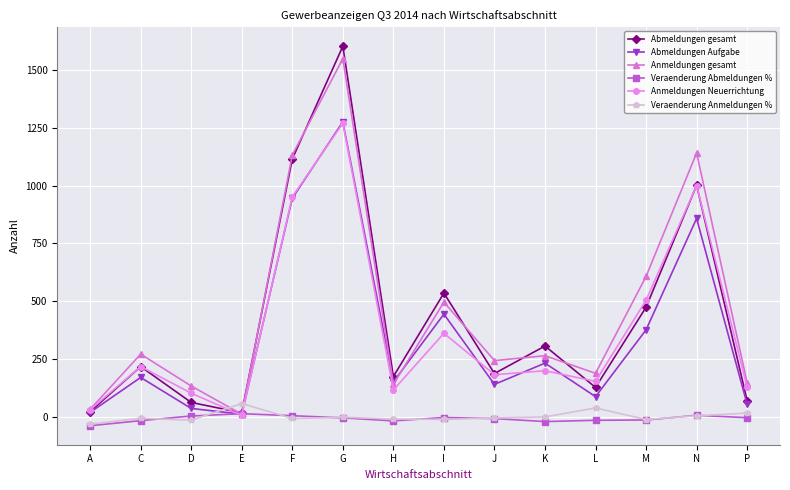

What are all the series names shown in the legend?

Abmeldungen gesamt, Abmeldungen Aufgabe, Anmeldungen gesamt, Veraenderung Abmeldungen %, Anmeldungen Neuerrichtung, Veraenderung Anmeldungen %